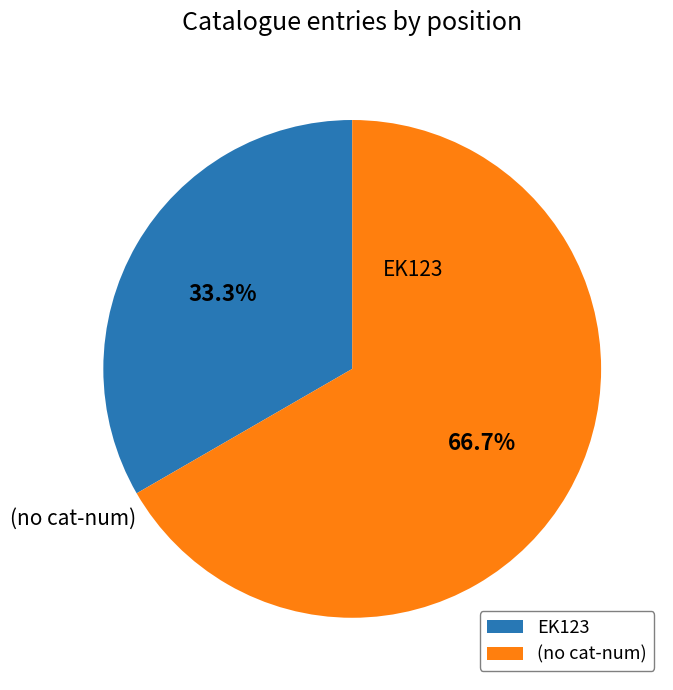

Is there any slice that represents more than half of the pie?

Yes